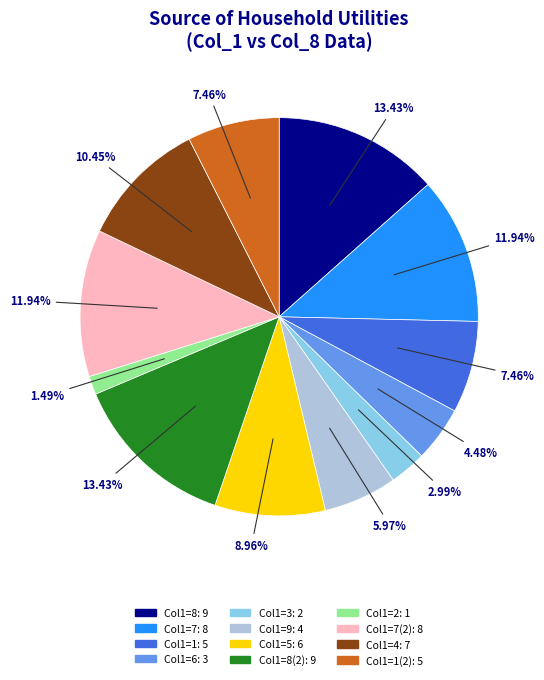

Count the number of slices in the pie.

12